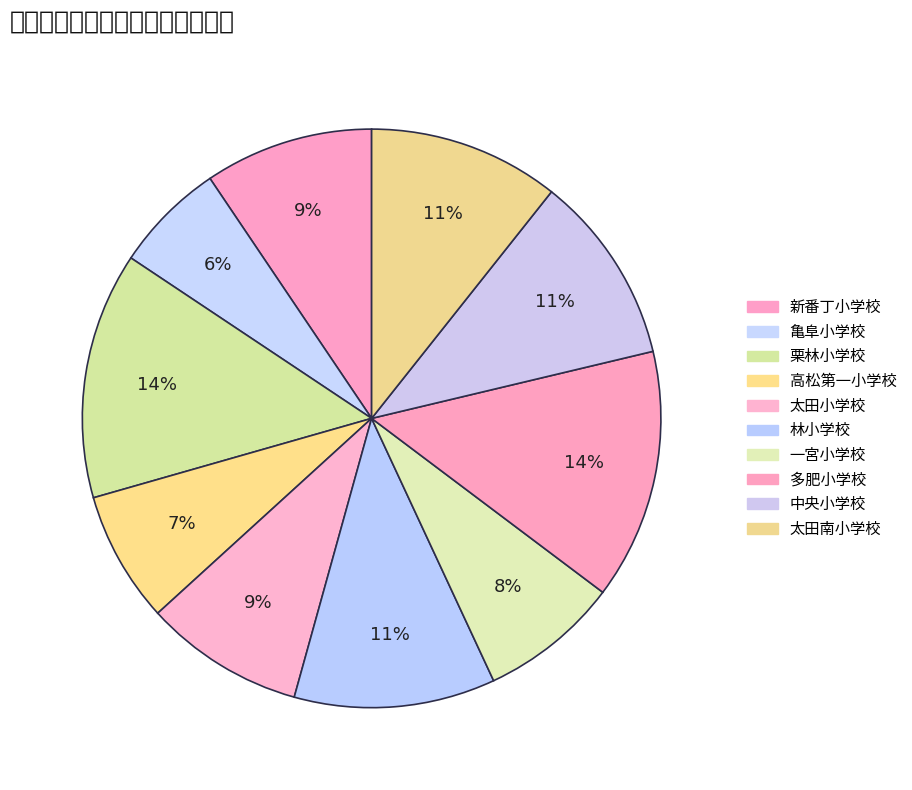

Count the number of slices in the pie.

10